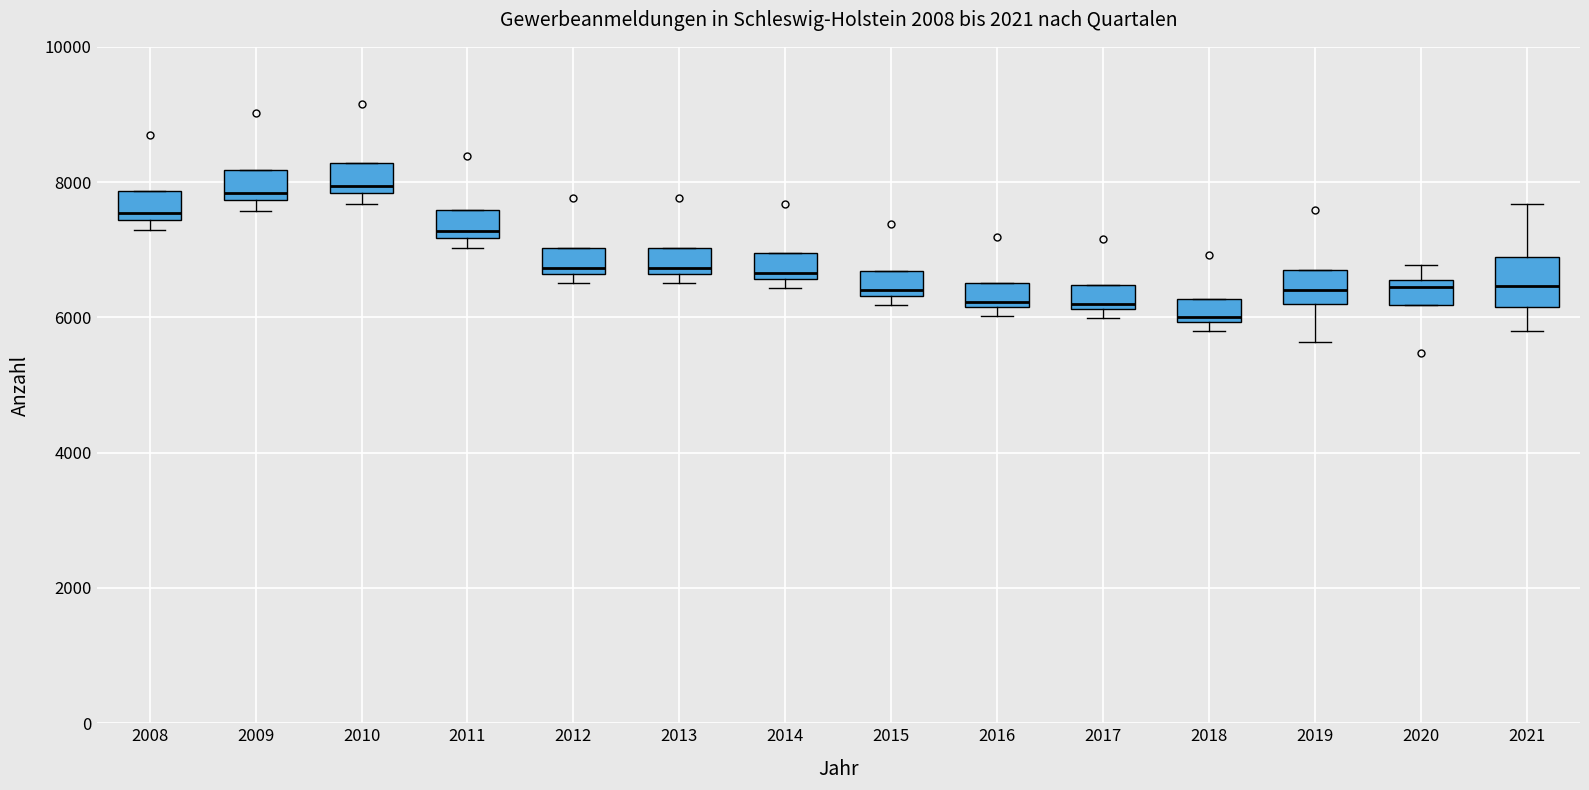

Reading left to right, read every box against the y-axis: the position of its median line, the range the box covers, and the ends of its whiskers. The values are not printed on the chart, so give them approximately, as read against the axis.

2008: median 7600, box 7400 to 7800, whiskers 7200 to 7800
2009: median 7800 (just above the box's lower edge), box 7800 to 8200, whiskers 7600 to 8200
2010: median 8000, box 7800 to 8200, whiskers 7600 to 8200
2011: median 7200 (just above the box's lower edge), box 7200 to 7600, whiskers 7000 to 7600
2012: median 6800, box 6600 to 7000, whiskers 6600 (just below the box's lower edge) to 7000
2013: median 6800, box 6600 to 7000, whiskers 6600 (just below the box's lower edge) to 7000
2014: median 6600 (just above the box's lower edge), box 6600 to 7000, whiskers 6400 to 7000
2015: median 6400 (just above the box's lower edge), box 6400 to 6600, whiskers 6200 to 6600
2016: median 6200 (just above the box's lower edge), box 6200 to 6600, whiskers 6000 to 6600
2017: median 6200 (just above the box's lower edge), box 6200 to 6400, whiskers 6000 to 6400
2018: median 6000 (just above the box's lower edge), box 6000 to 6200, whiskers 5800 to 6200
2019: median 6400, box 6200 to 6800, whiskers 5600 to 6800
2020: median 6400, box 6200 to 6600, whiskers 6200 to 6800
2021: median 6400, box 6200 to 7000, whiskers 5800 to 7600